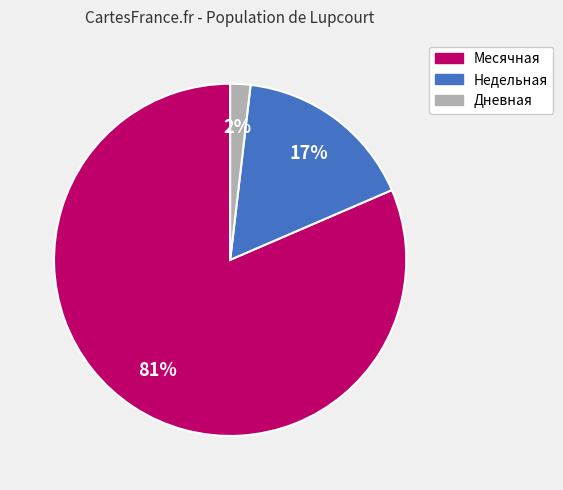

The Месячная slice represents 70% of the pie. True or false?

False